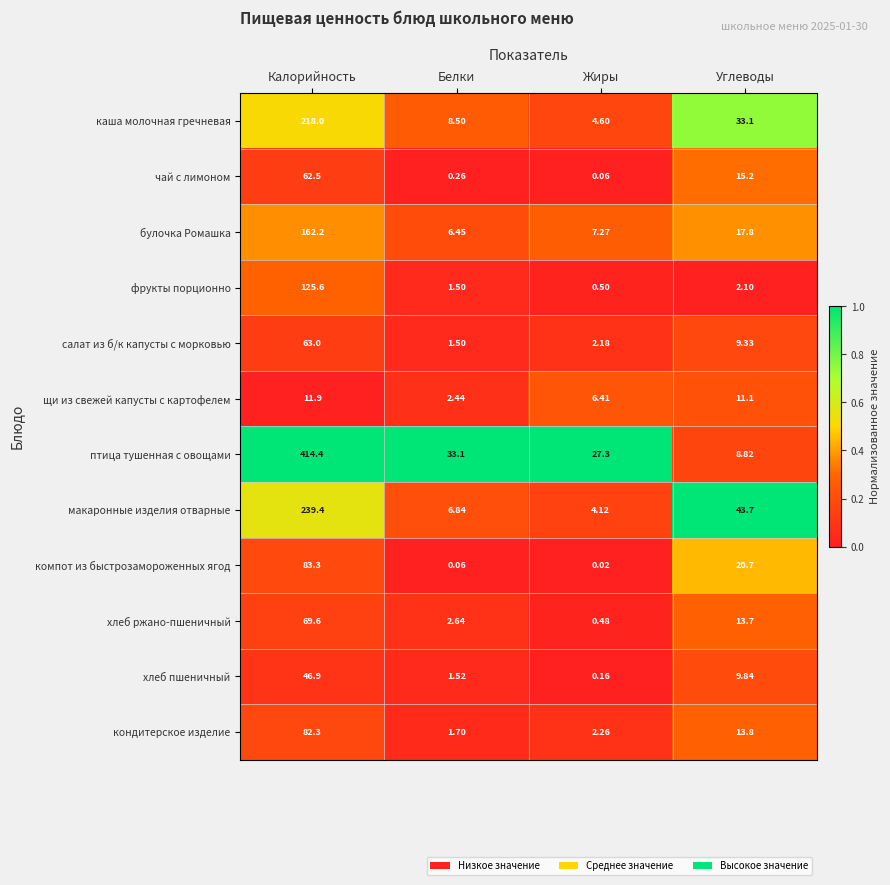

Between Калорийность and Жиры, which series saw the biggest shift?

птица тушенная с овощами